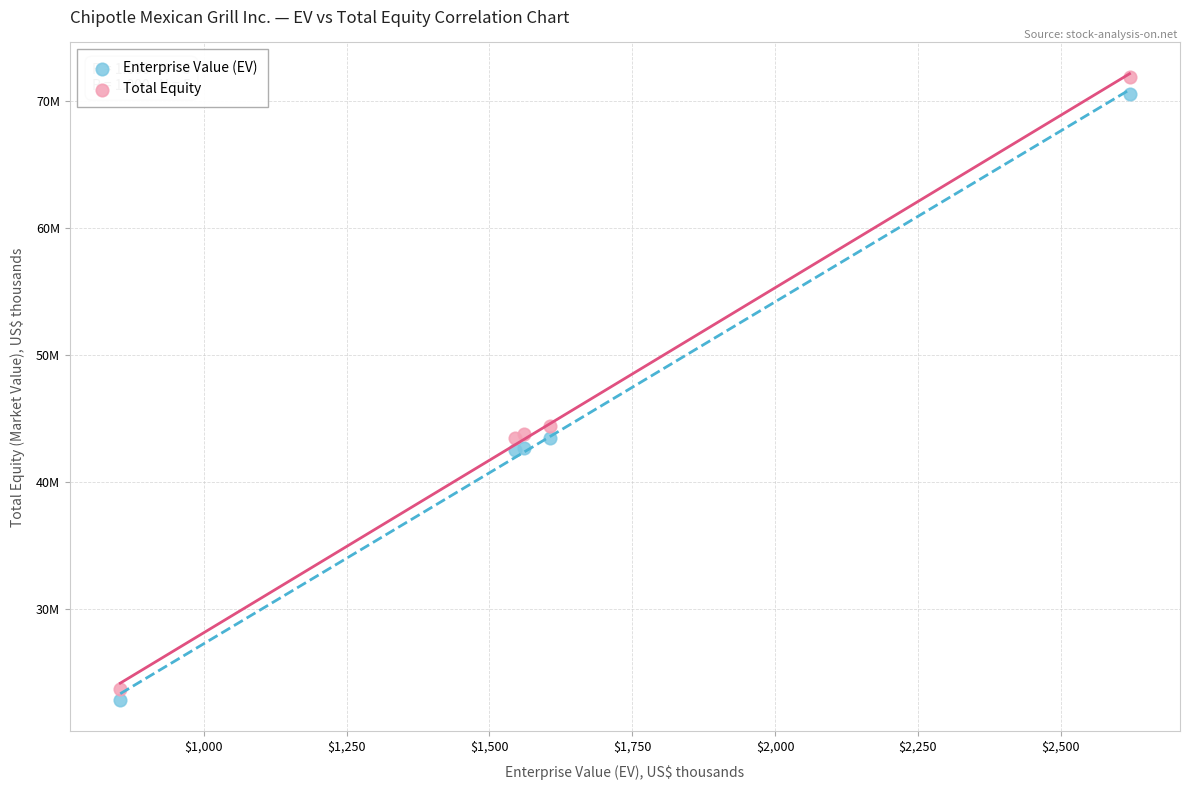

Which series contains the highest Y value?

Total Equity